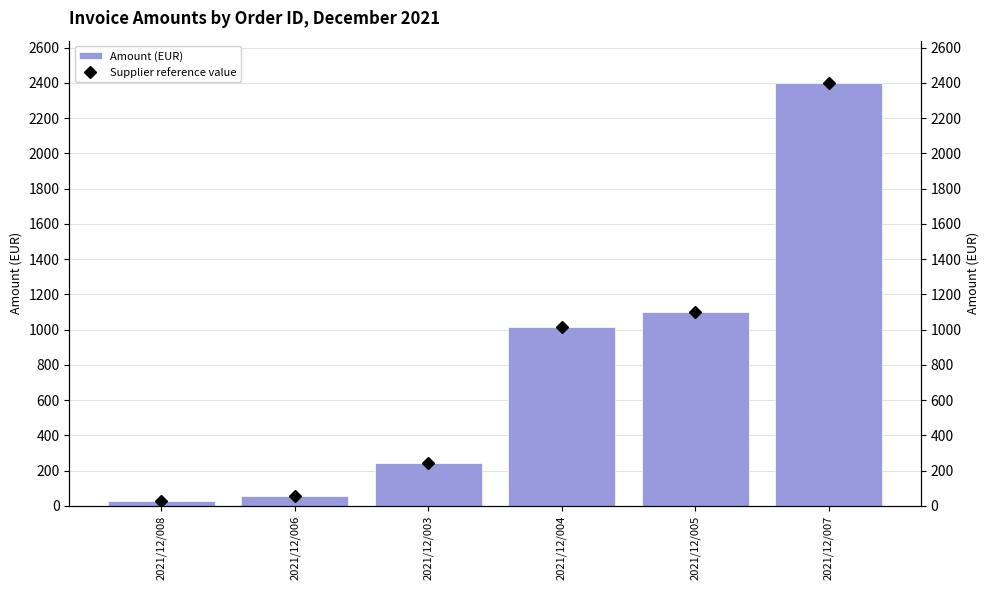

Where is Supplier reference value nearest to the value 1213?

2021/12/005